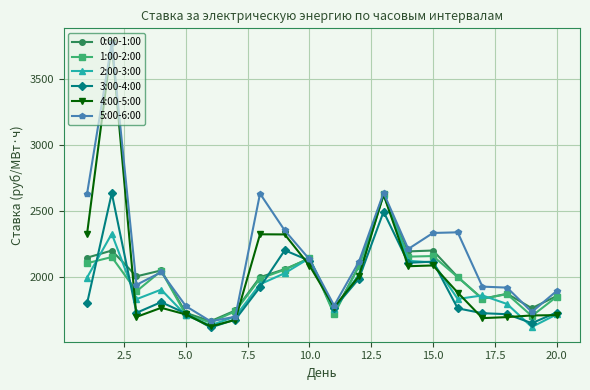

True or false: 5:00-6:00 has more than 1 interior local peaks.

True